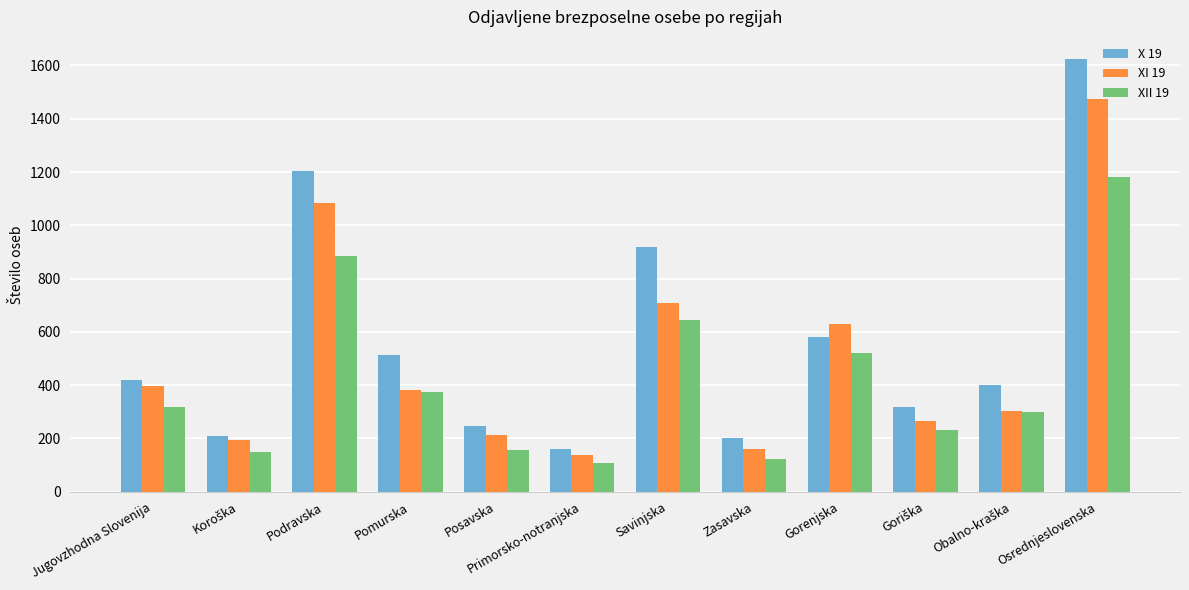

What is the value of the X 19 bar at the 11th from the left?

400